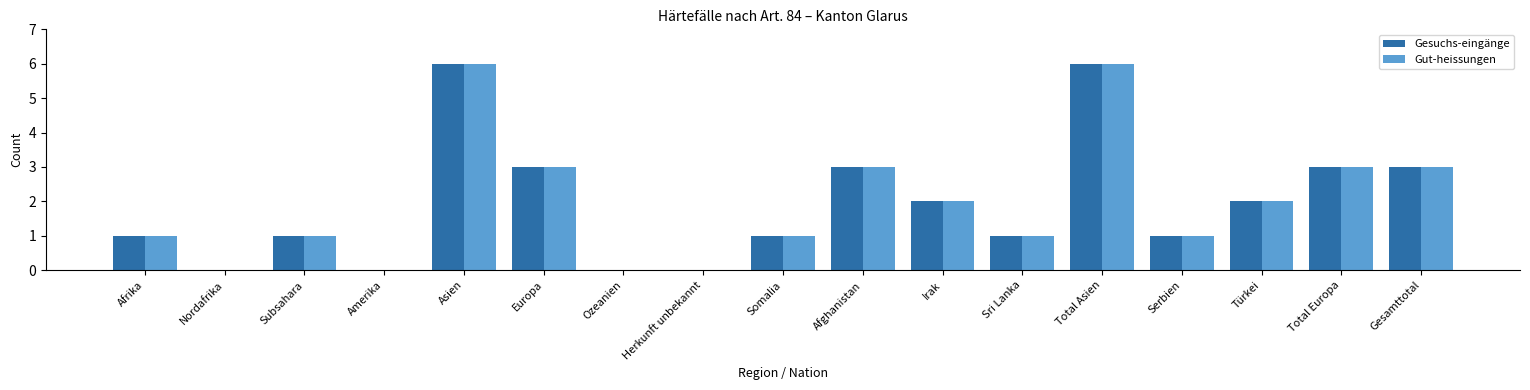

The value of Gut-heissungen at Somalia is 0. True or false?

False